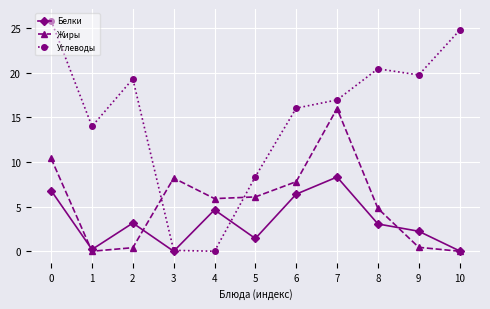

Between 0 and 8, which series saw the biggest shift?

Жиры